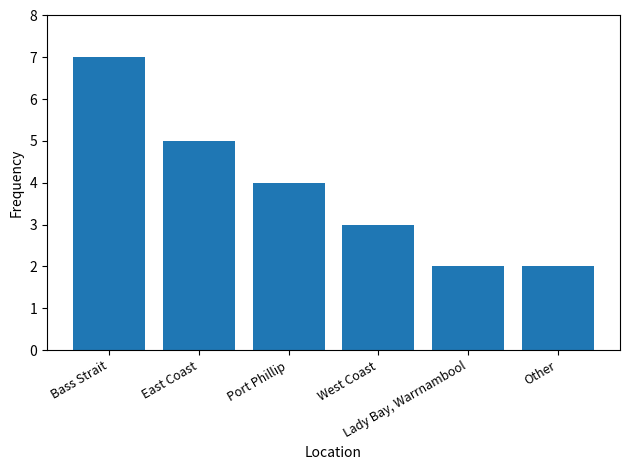

What is the label of the 2nd bar from the right?

Lady Bay, Warrnambool